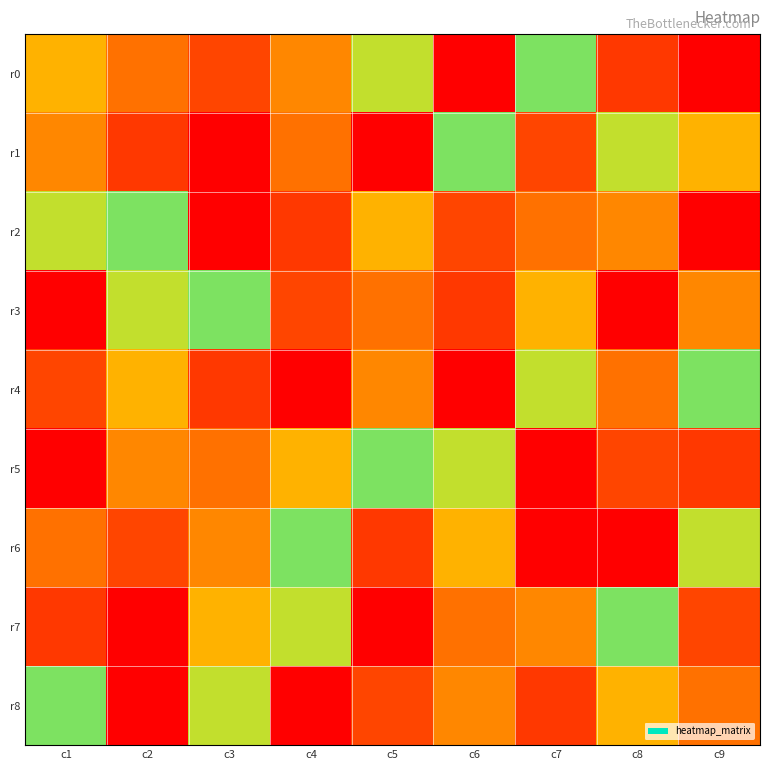

Between c5 and c2, which is larger?

c5